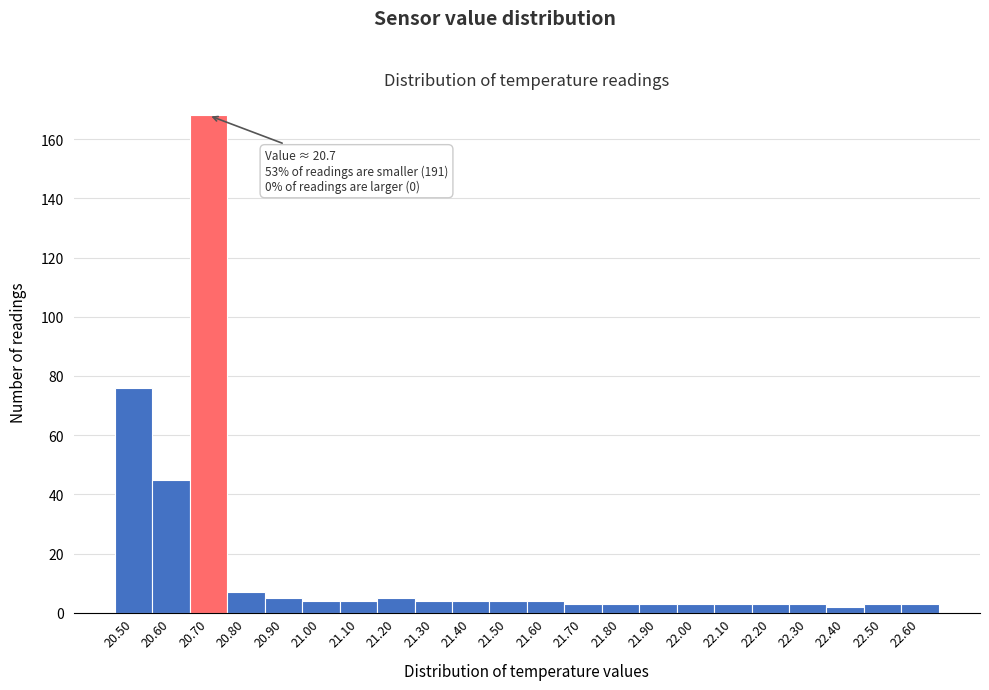

Which range on the x-axis has the tallest bar?

20.65 to 20.75